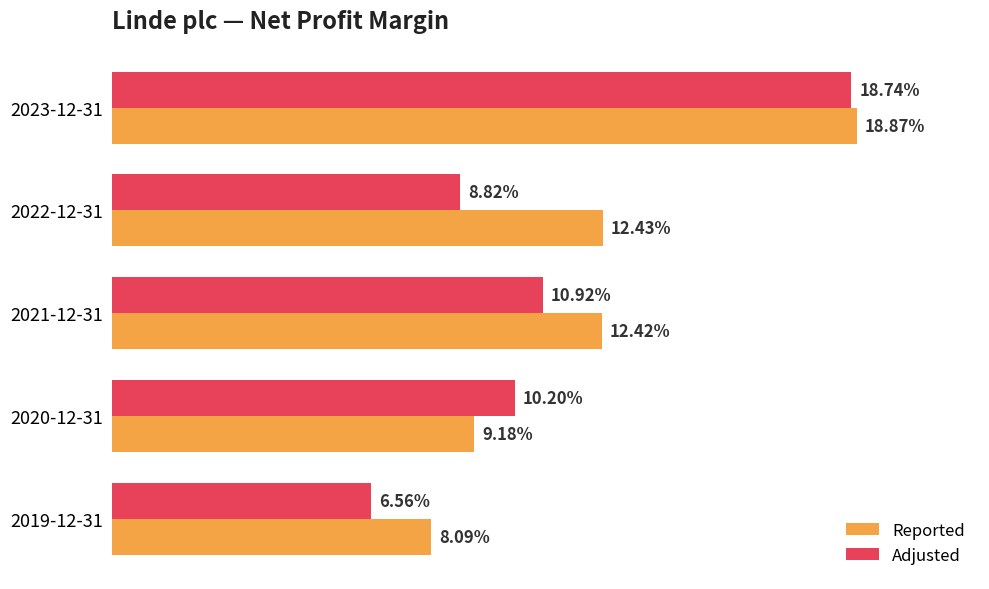

Reading left to right, list all the values displayed in this chart.

Reported: 0.2	0.1	0.1	0.1	0.1
Adjusted: 0.2	0.1	0.1	0.1	0.1